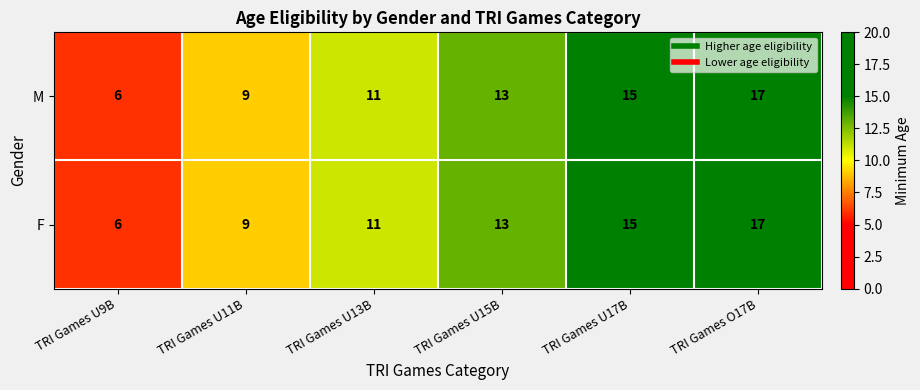

Is the value of M at TRI Games U13B greater than the value of F at TRI Games O17B?

No